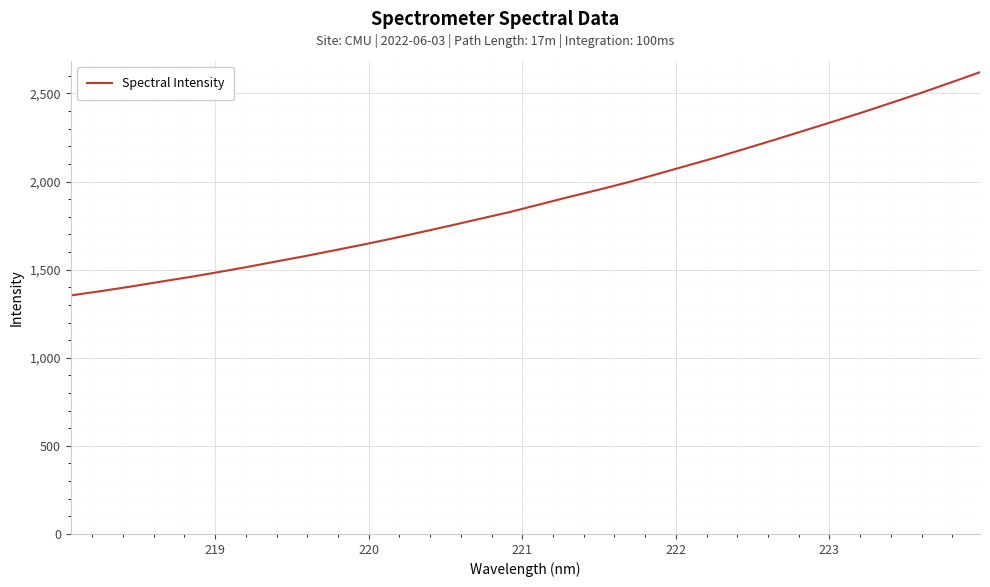

What is the minimum value shown in the chart?

1353.6